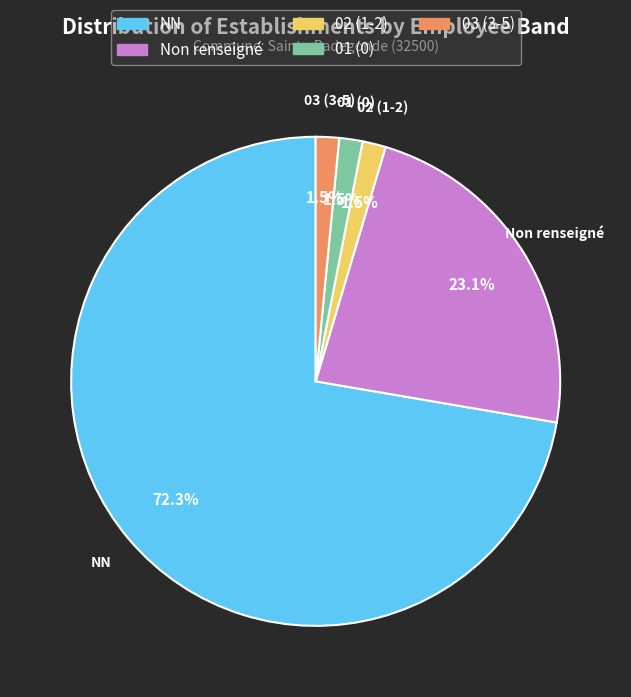

How many segments does this pie chart have?

5